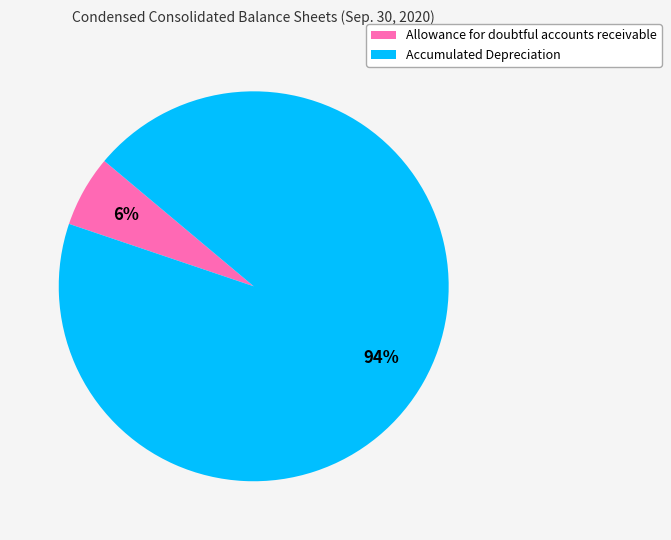

Between Accumulated Depreciation and Allowance for doubtful accounts receivable, which is larger?

Accumulated Depreciation